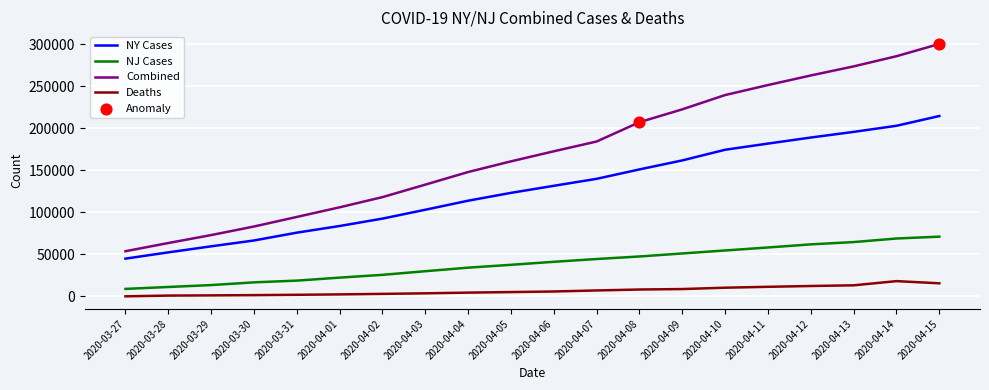

What is the total value across all series at 2020-04-15?

601592